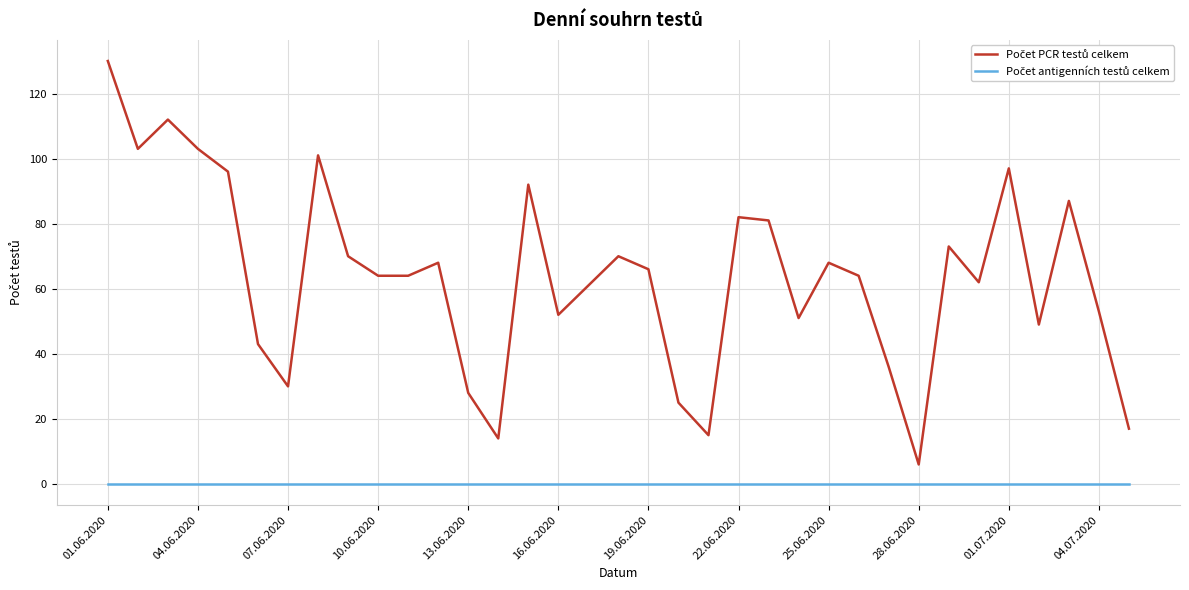

Is this an area chart (filled region under the line)?

No